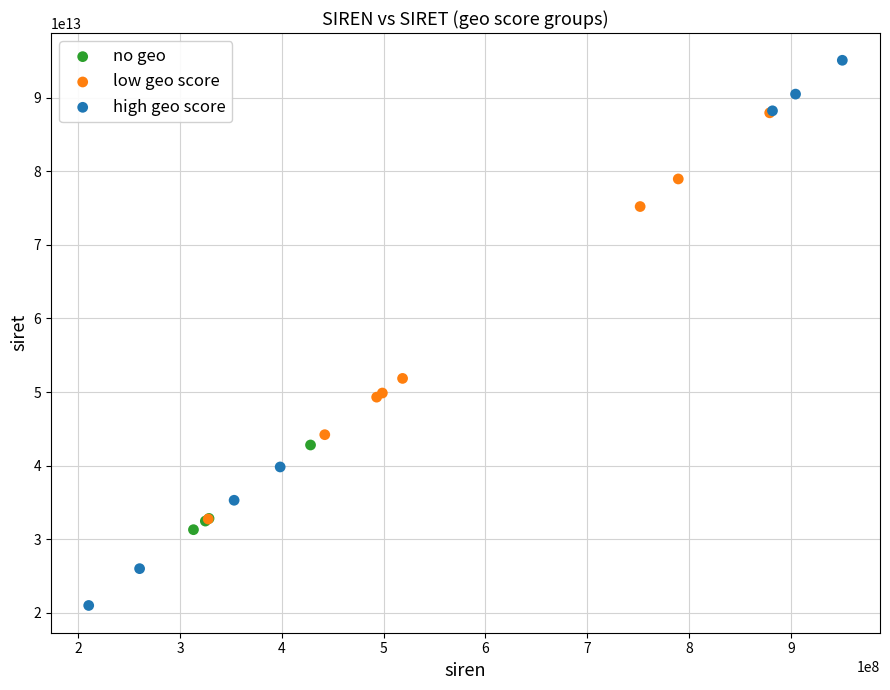

Which series reaches the minimum Y coordinate?

high geo score